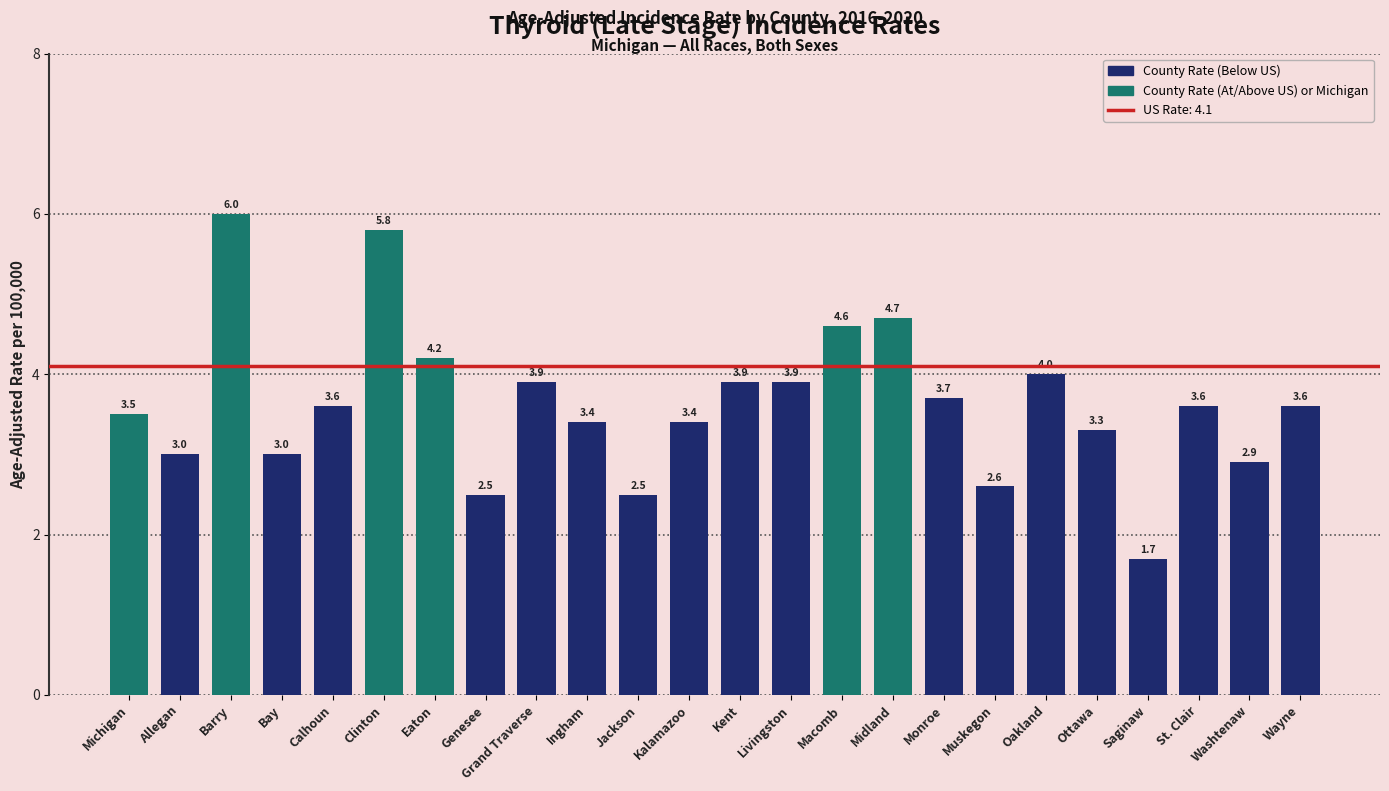

Which has a higher value, Michigan or Ingham?

Michigan